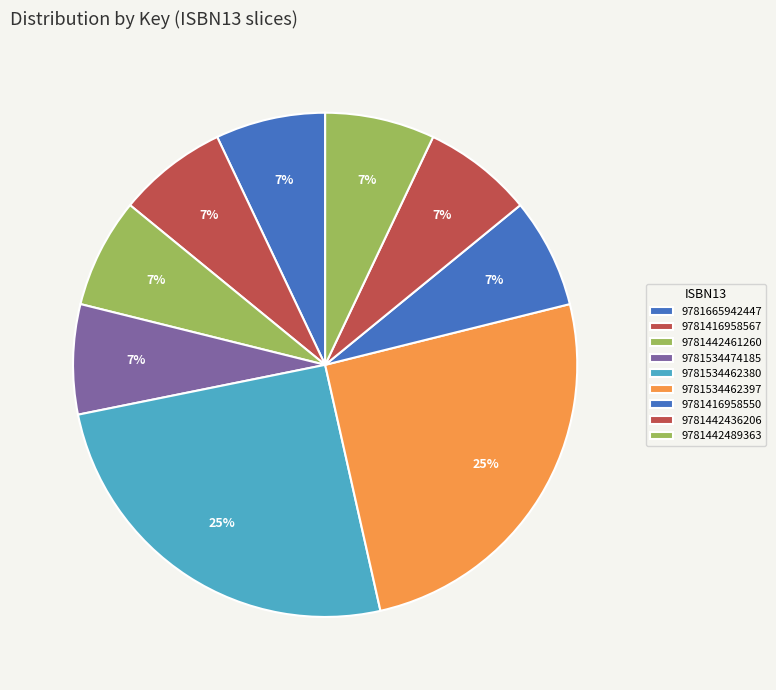

Does any single category account for the majority?

No